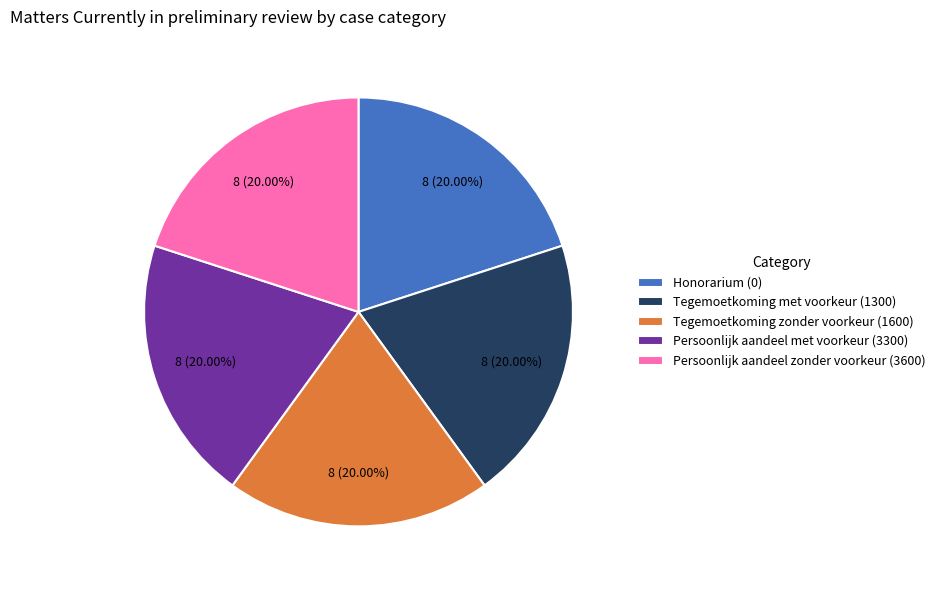

To the nearest percent, what is the difference between the largest and smallest slice percentages?

0%